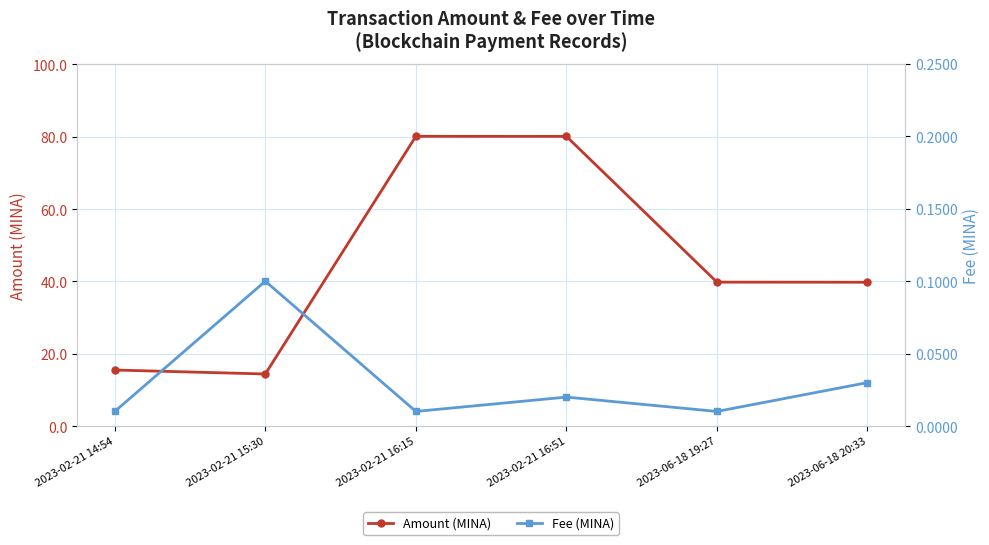

Reading left to right, list all the values displayed in this chart.

Amount (MINA): 2023-02-21 14:54=15.5	2023-02-21 15:30=14.4	2023-02-21 16:15=80.1	2023-02-21 16:51=80.1	2023-06-18 19:27=39.8	2023-06-18 20:33=39.8
Fee (MINA): 2023-02-21 14:54=0.0	2023-02-21 15:30=0.1	2023-02-21 16:15=0.0	2023-02-21 16:51=0.0	2023-06-18 19:27=0.0	2023-06-18 20:33=0.0